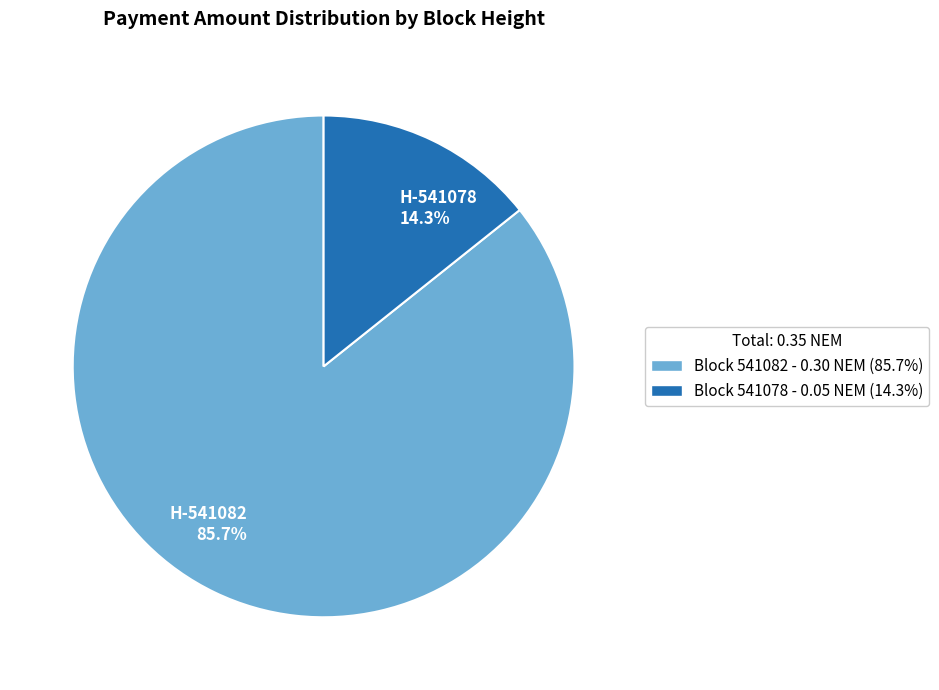

Which category has the biggest portion of the pie?

H-541082 85.7%